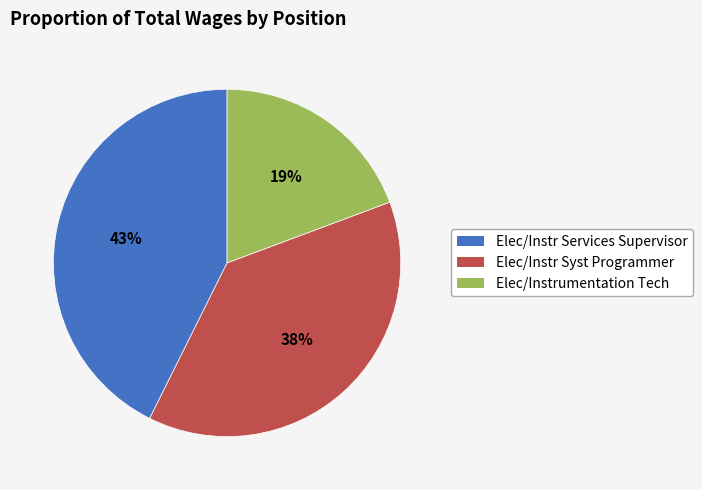

Does any single category account for the majority?

No